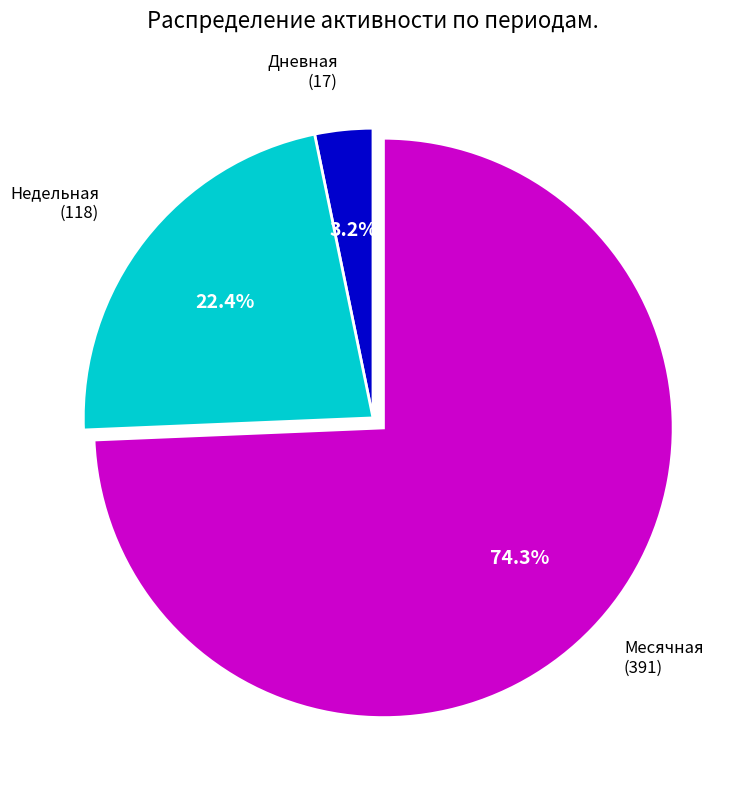

Is there a majority slice in this chart?

Yes